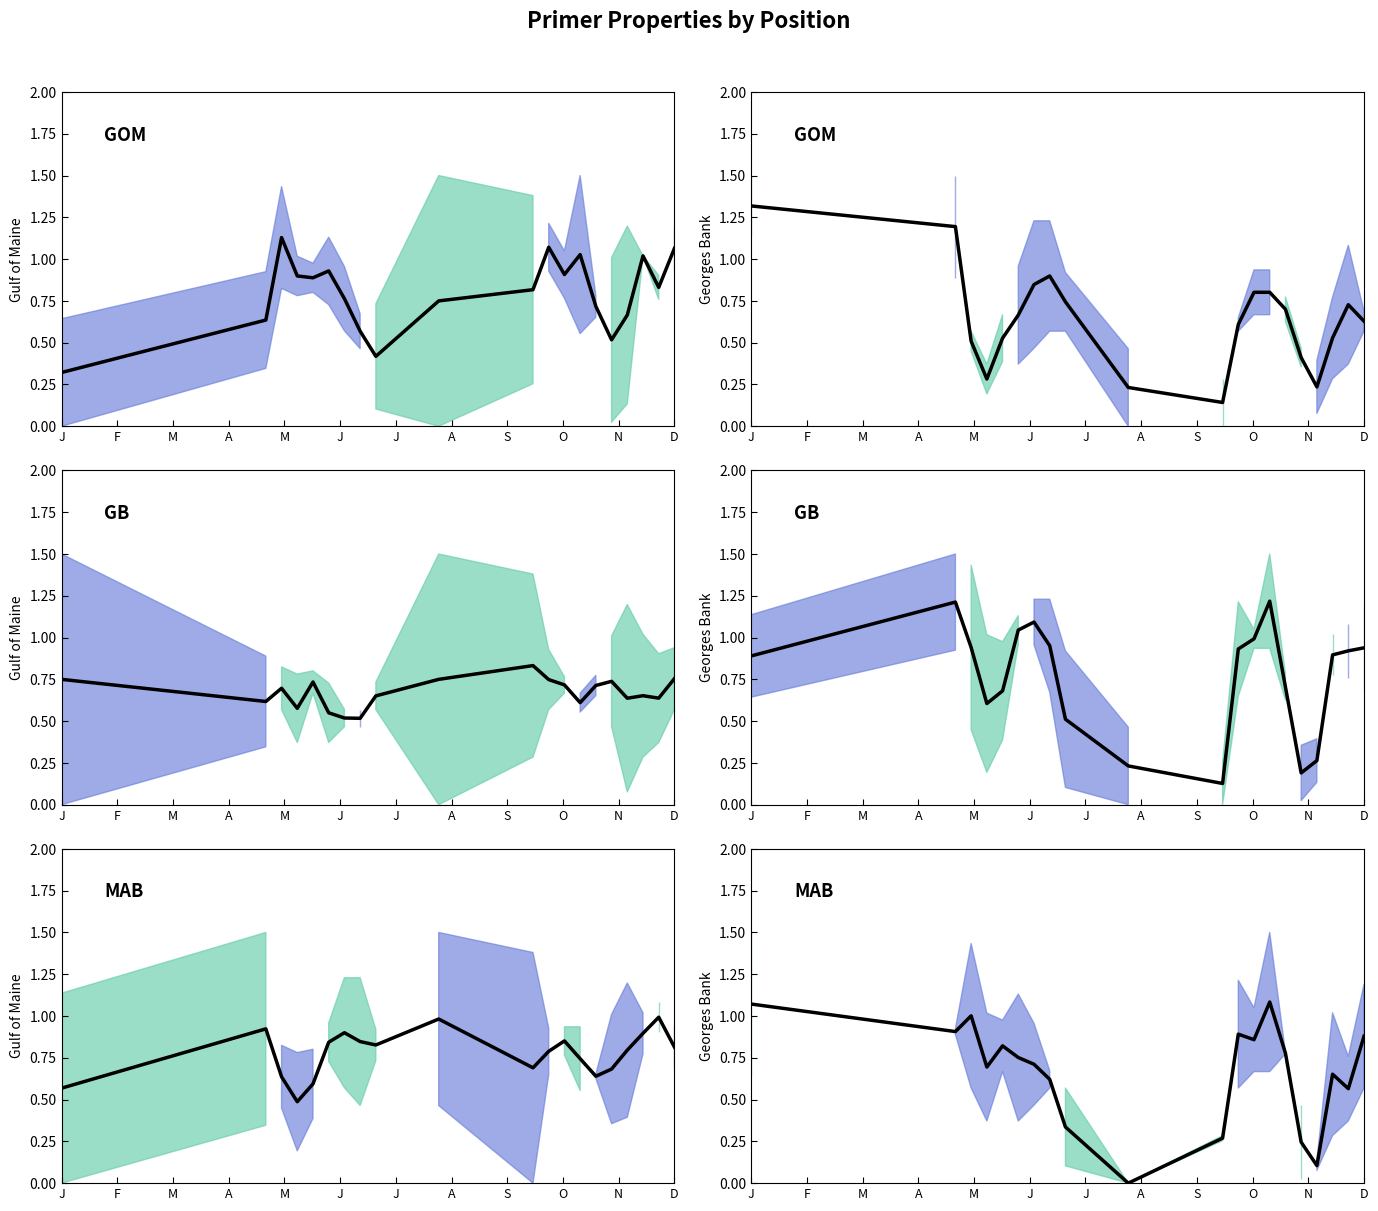

True or false: the data shows 1.3 at 14.

False